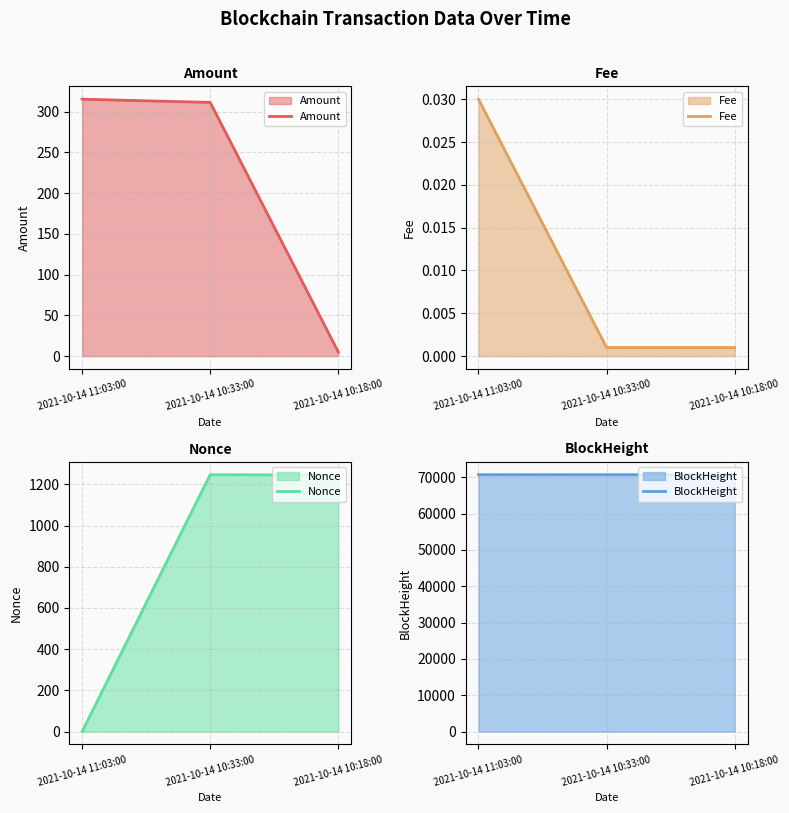

Between 2021-10-14 10:33:00 and 2021-10-14 10:18:00, which series saw the biggest shift?

Amount